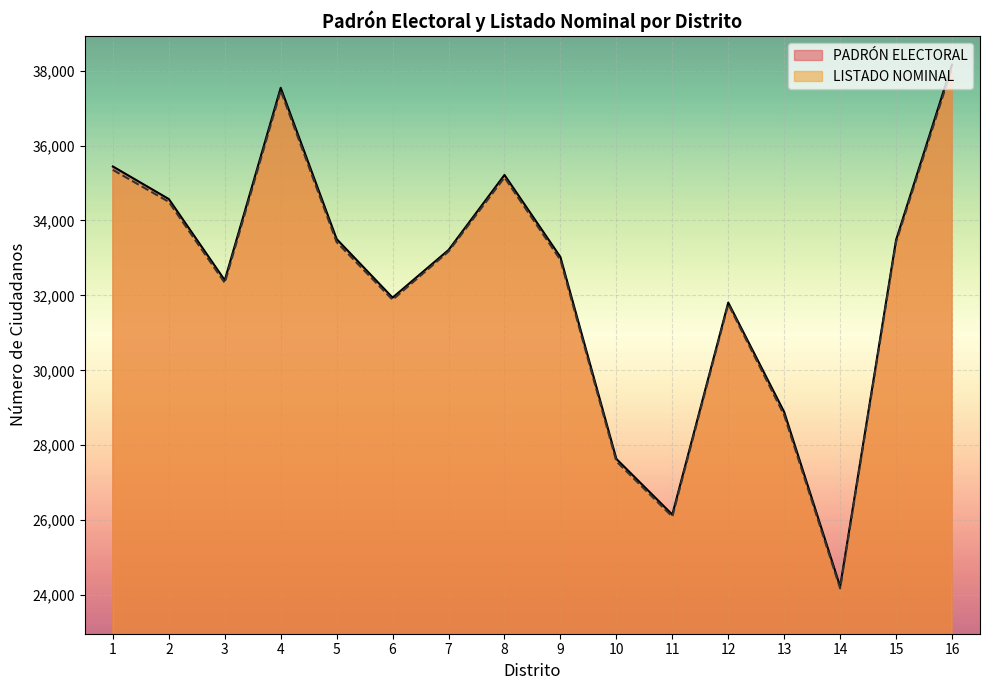

Rank the series at 8 from highest to lowest value.

PADRÓN ELECTORAL, LISTADO NOMINAL